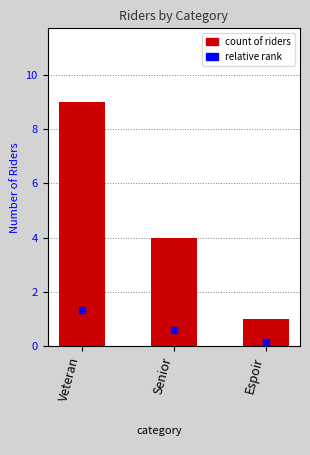

Reading left to right, list all the values displayed in this chart.

9	4	1